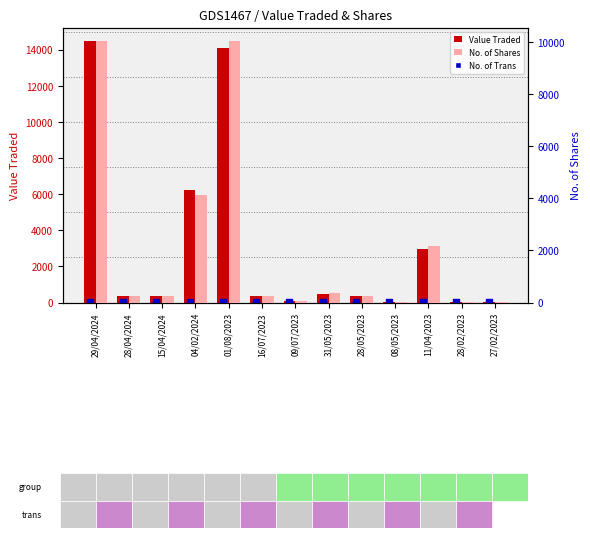

Which series contains the highest Y value?

Value Traded